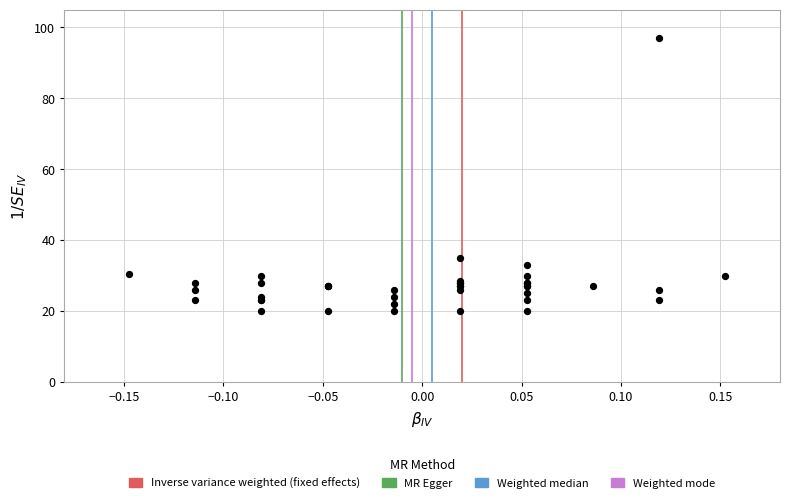

What Y value in the scatter plot is closest to 58?

35.0